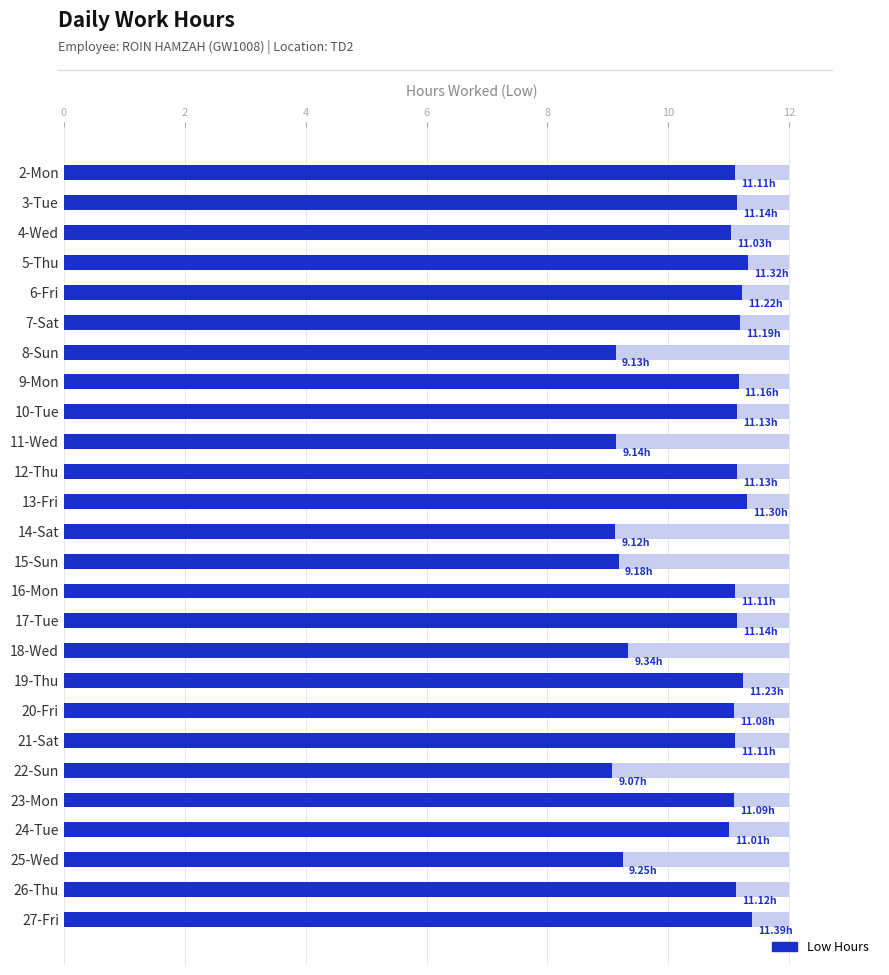

Reading left to right, list all the values displayed in this chart.

11.1	11.1	11.0	11.3	11.2	11.2	9.1	11.2	11.1	9.1	11.1	11.3	9.1	9.2	11.1	11.1	9.3	11.2	11.1	11.1	9.1	11.1	11.0	9.2	11.1	11.4